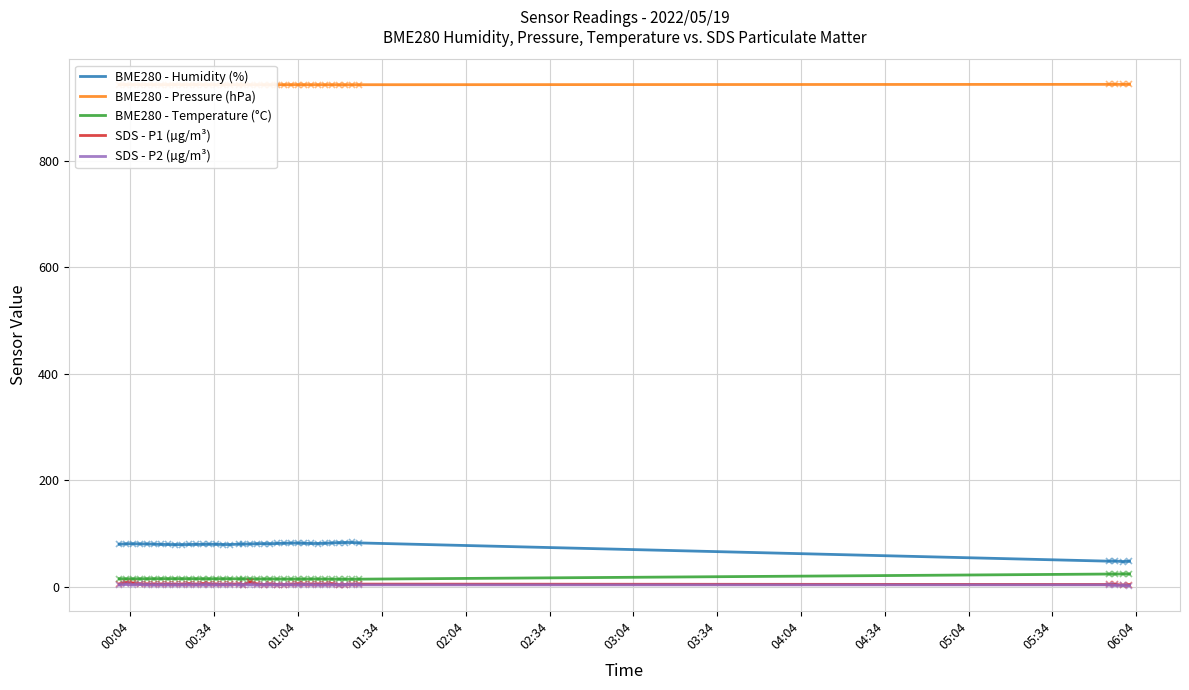

Which series has the largest total across all categories?

BME280 - Pressure (hPa)